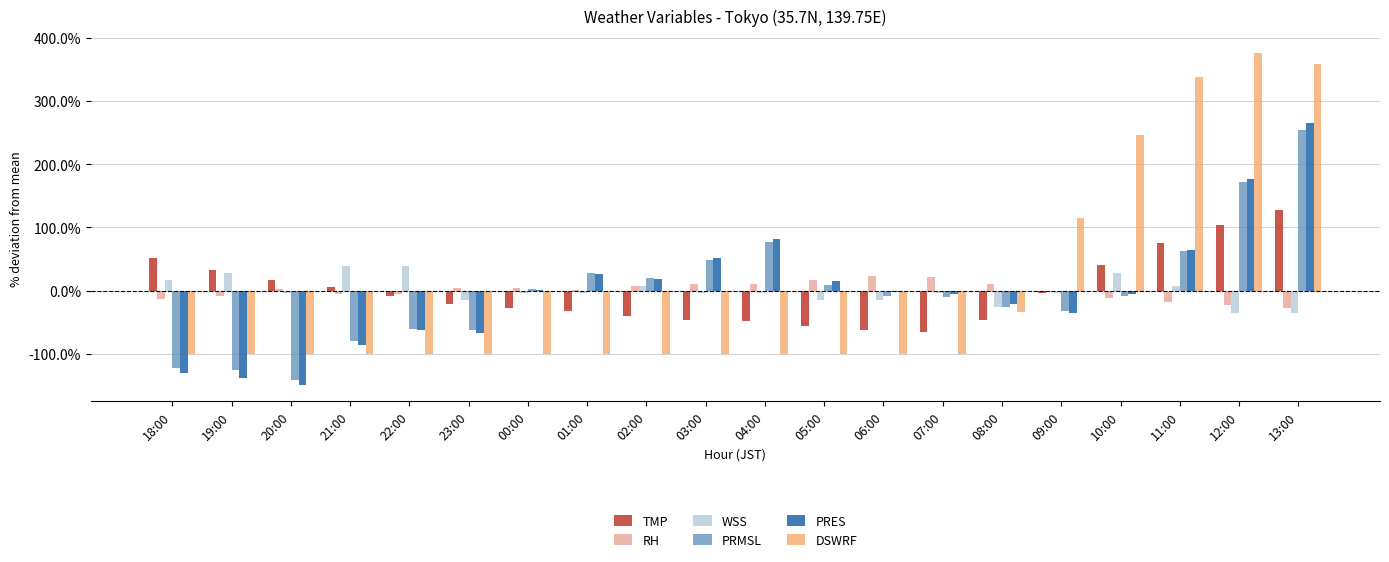

At which label is DSWRF closest to 137?

09:00